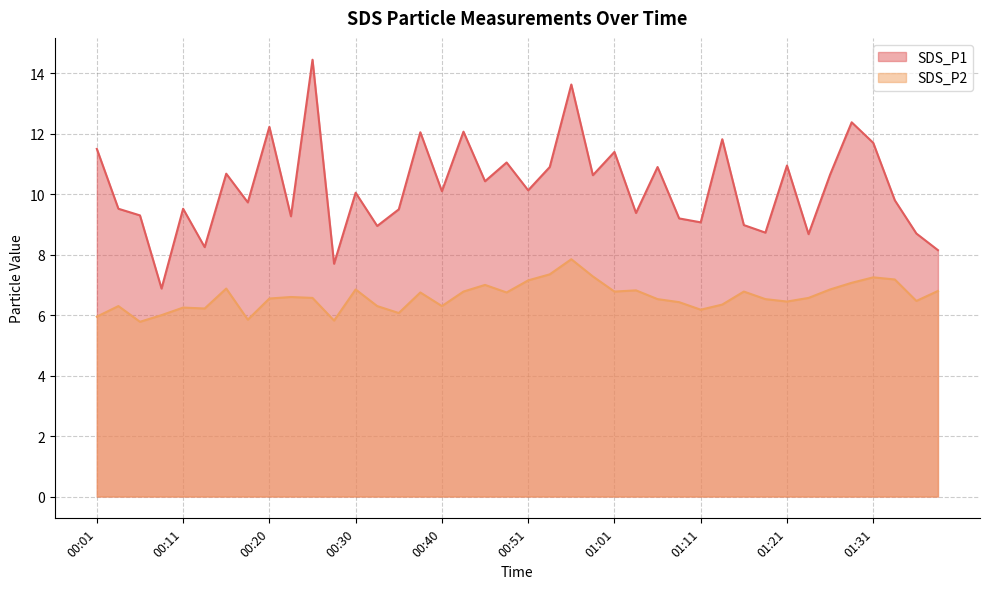

What is the label of the 38th point from the right?

00:06